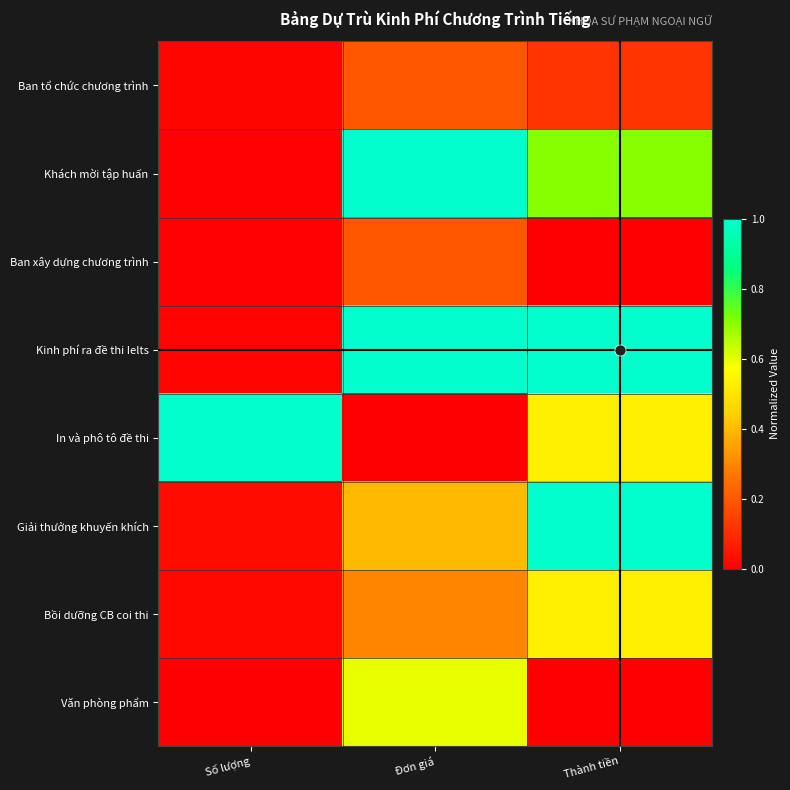

Reading left to right, extract all data points from this chart.

Ban tổ chức chương trình: Số lượng=0.0	Đơn giá=0.2	Thành tiền=0.1
Khách mời tập huấn: Số lượng=0.0	Đơn giá=1.0	Thành tiền=0.7
Ban xây dựng chương trình: Số lượng=0.0	Đơn giá=0.2	Thành tiền=0.0
Kinh phí ra đề thi Ielts: Số lượng=0.0	Đơn giá=1.0	Thành tiền=1.0
In và phô tô đề thi: Số lượng=1.0	Đơn giá=0.0	Thành tiền=0.5
Giải thưởng khuyến khích: Số lượng=0.0	Đơn giá=0.4	Thành tiền=1.0
Bồi dưỡng CB coi thi: Số lượng=0.0	Đơn giá=0.3	Thành tiền=0.5
Văn phòng phẩm: Số lượng=0.0	Đơn giá=0.6	Thành tiền=0.0